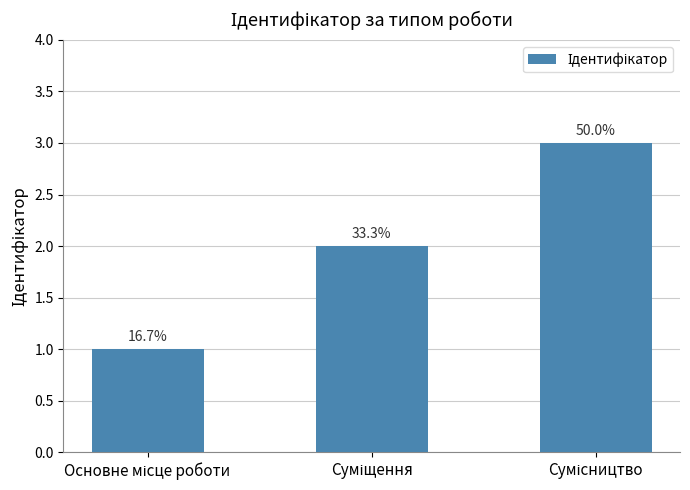

What is the change in value from Суміщення to Сумісництво?

+1